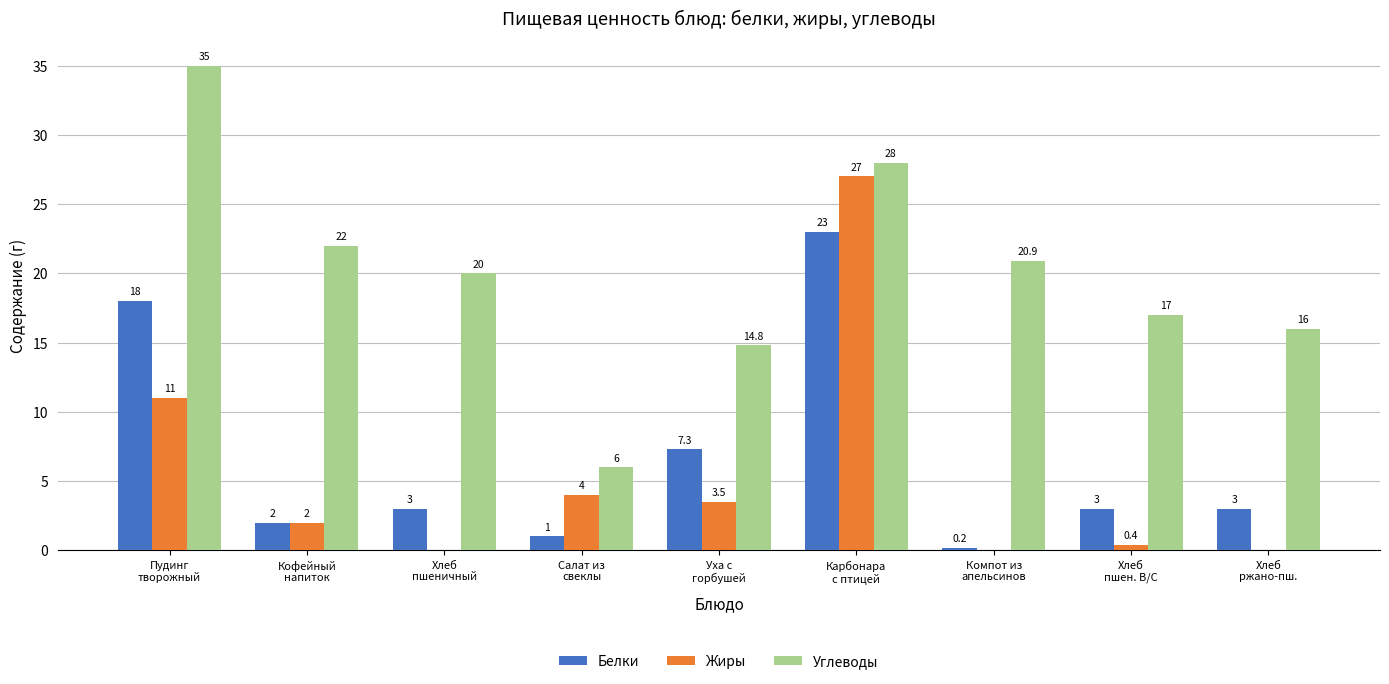

Which series has the widest spread of values?

Углеводы